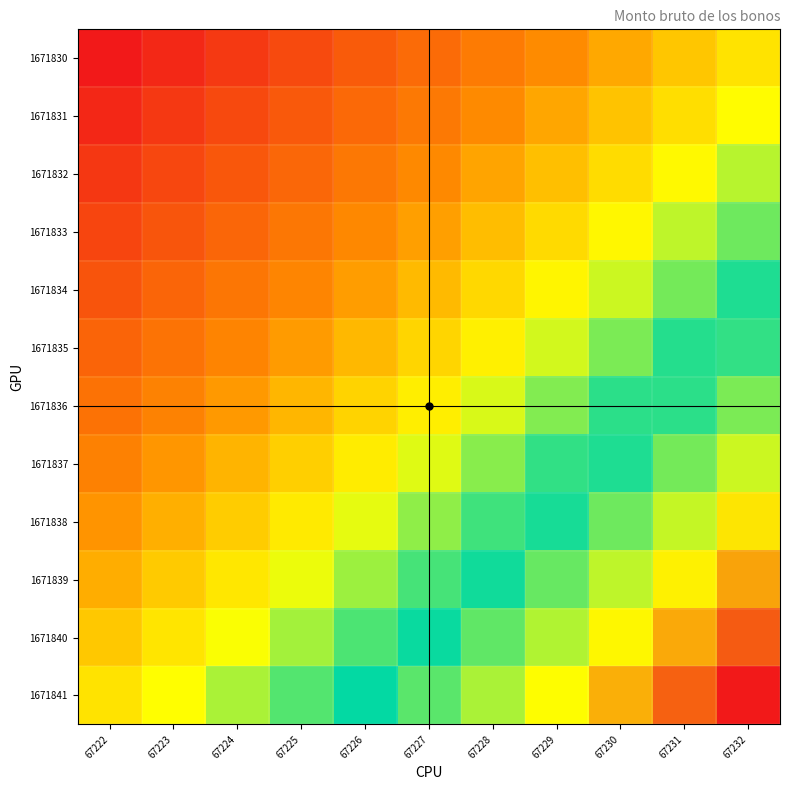

What is the total value across all series at 67224?

4.2